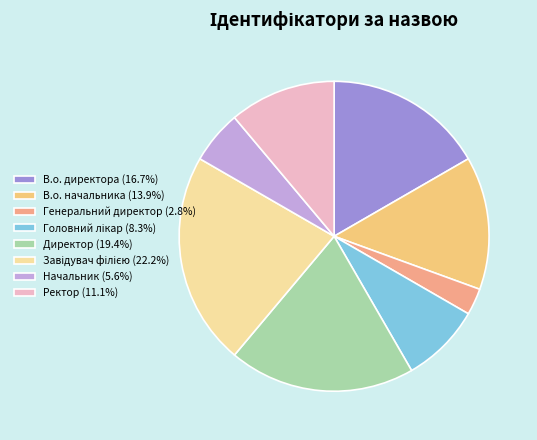

Combined, do Завідувач філією and Головний лікар account for over 50%?

No